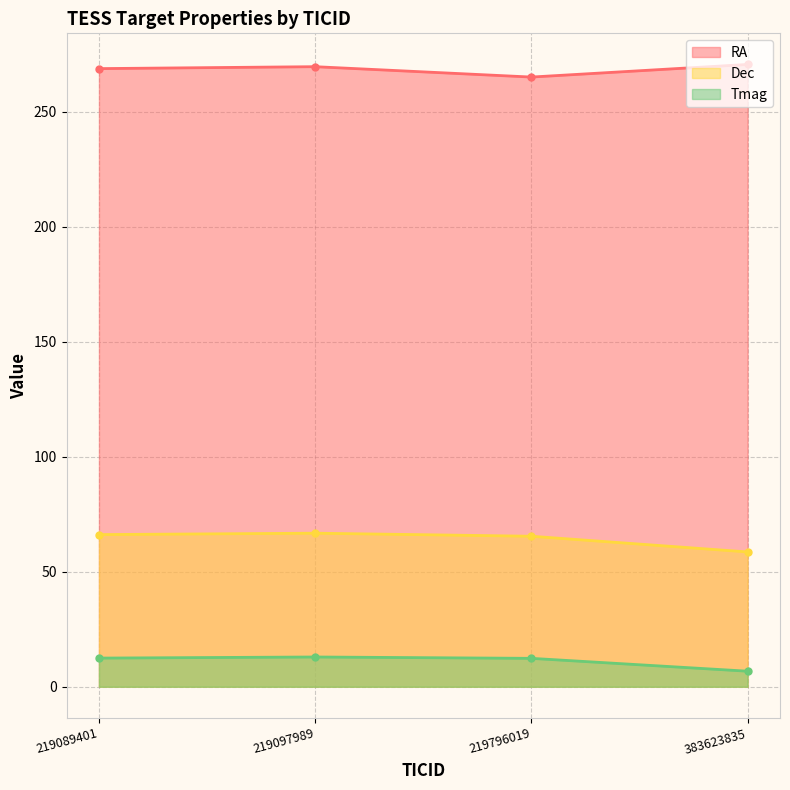

List the labels in order of Tmag value, largest first.

219097989, 219089401, 219796019, 383623835